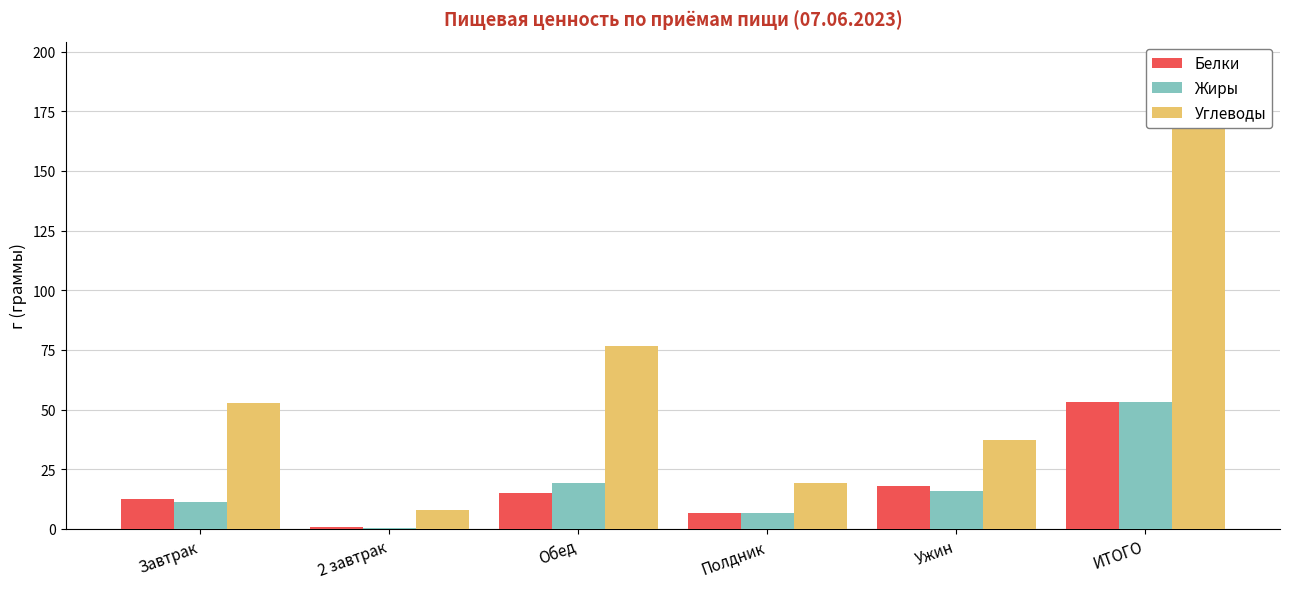

What is the average value of the Углеводы series?

64.8